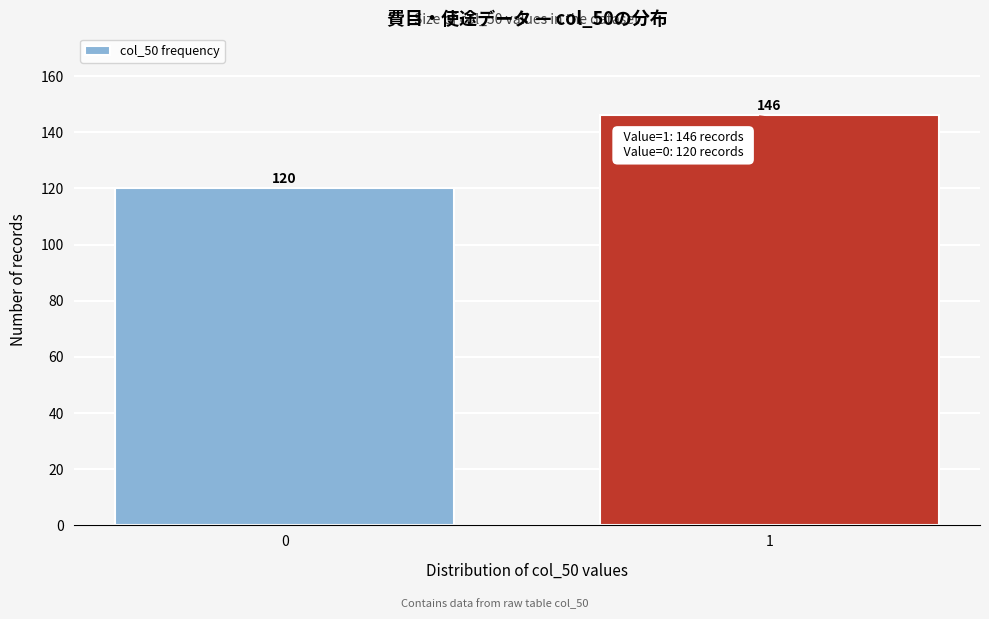

Reading right to left, extract all data points from this chart.

146	120